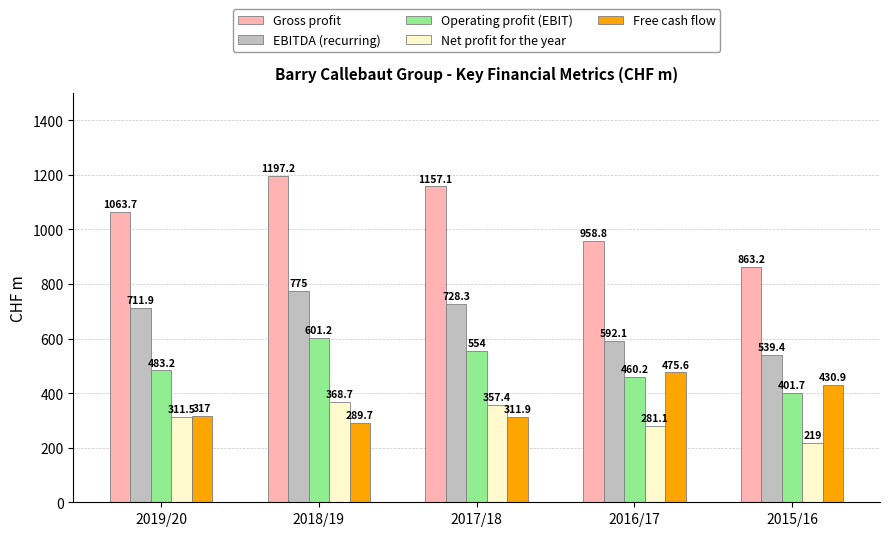

Reading right to left, extract all data points from this chart.

Gross profit: 863.2	958.8	1157.1	1197.2	1063.7
EBITDA (recurring): 539.4	592.1	728.3	775.0	711.9
Operating profit (EBIT): 401.7	460.2	554.0	601.2	483.2
Net profit for the year: 219.0	281.1	357.4	368.7	311.5
Free cash flow: 430.9	475.6	311.9	289.7	317.0